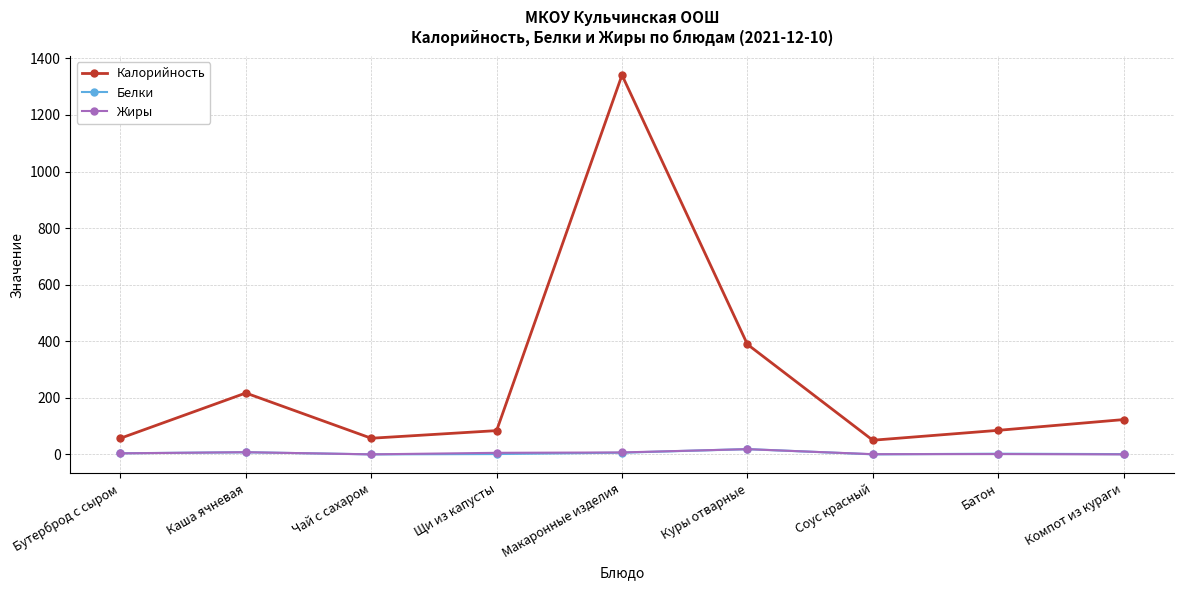

Rank the series at Компот из кураги from lowest to highest value.

Жиры, Белки, Калорийность